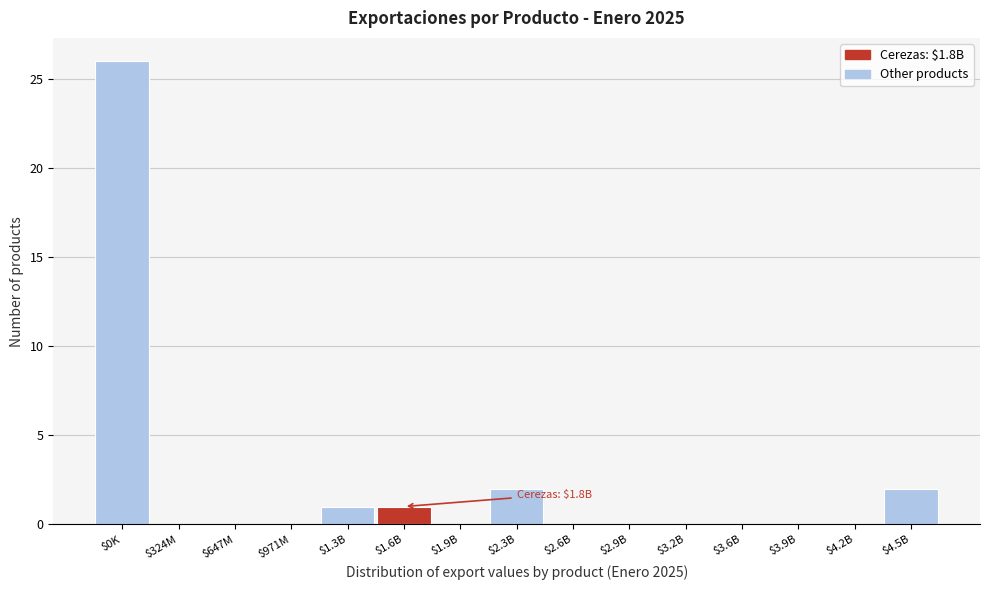

The chart shows a value of -18 at $3.6B. True or false?

False